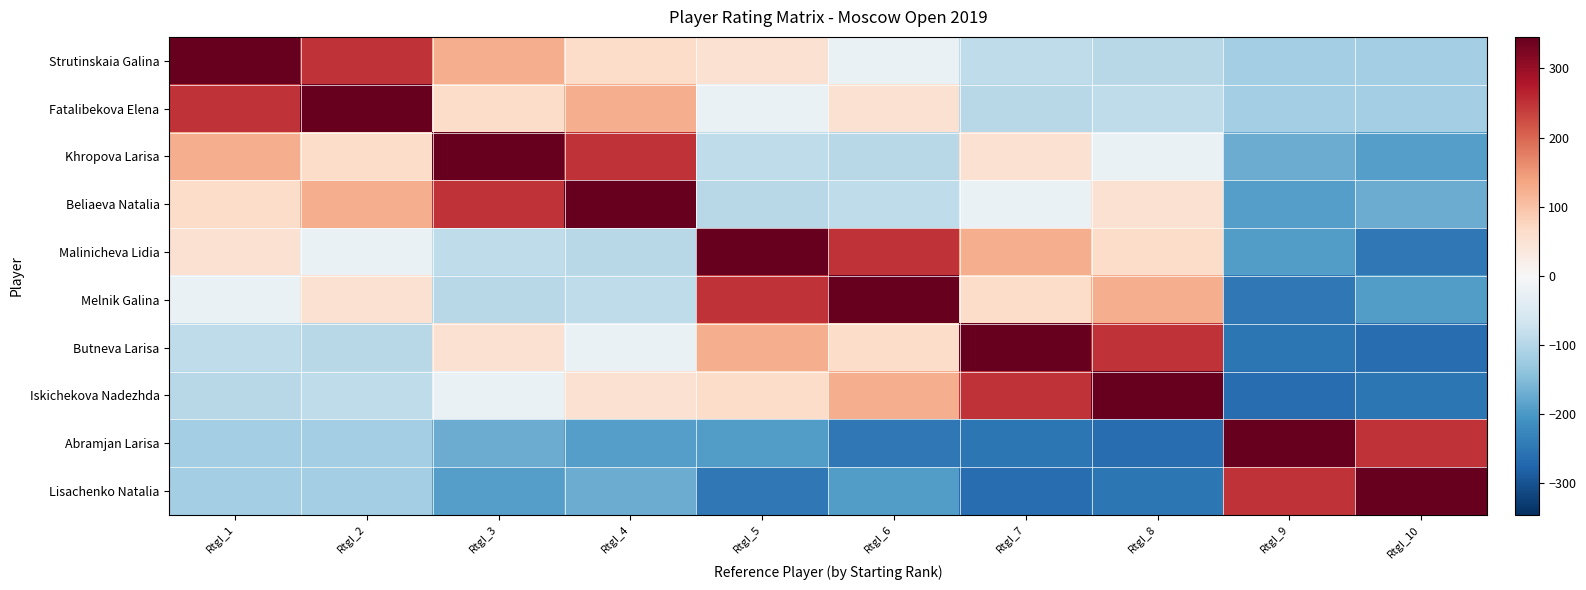

List the series in order of their peak value, lowest first.

Strutinskaia Galina, Fatalibekova Elena, Khropova Larisa, Beliaeva Natalia, Malinicheva Lidia, Melnik Galina, Butneva Larisa, Iskichekova Nadezhda, Abramjan Larisa, Lisachenko Natalia